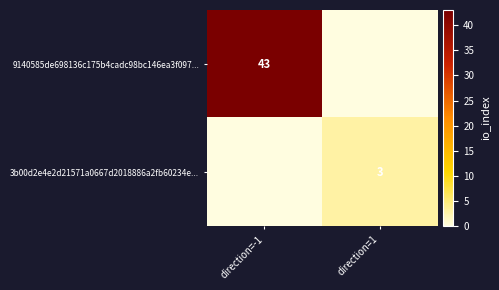

True or false: 9140585de698136c175b4cadc98bc146ea3f097... has a value of 68 at direction=-1.

False